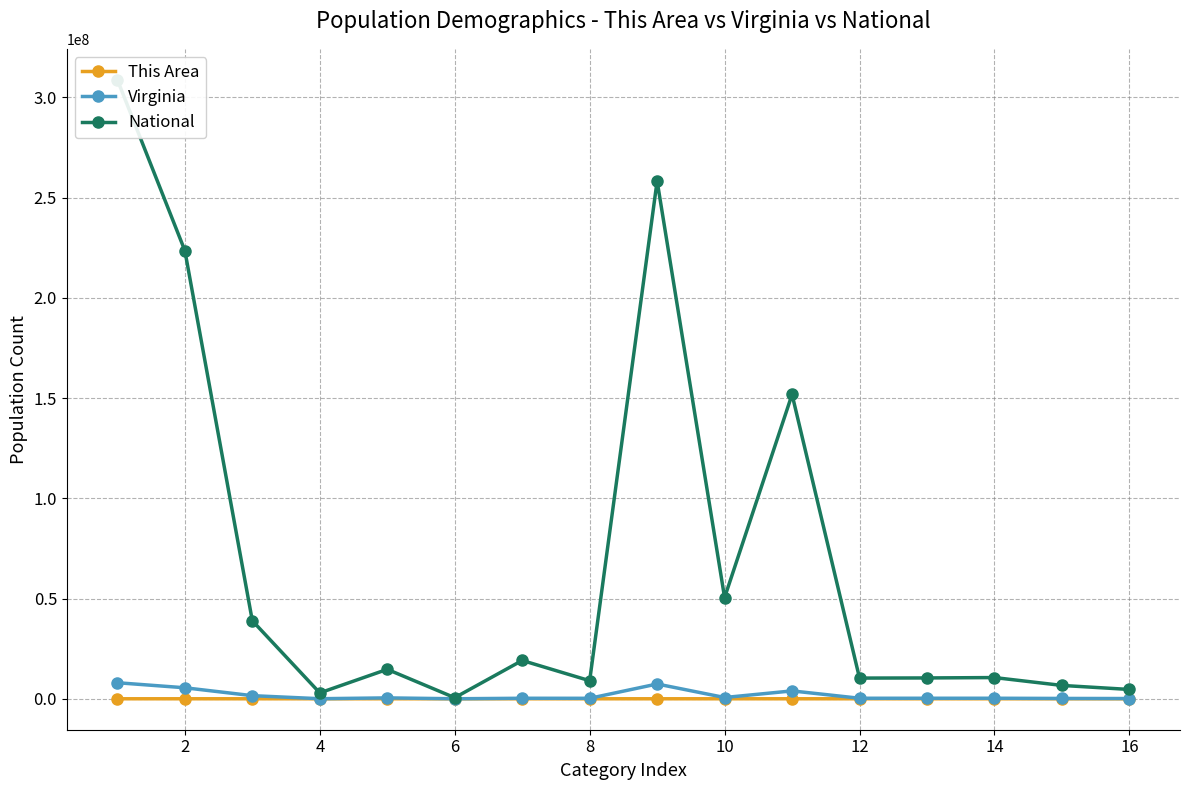

What is the sum of all Virginia values?

28992837